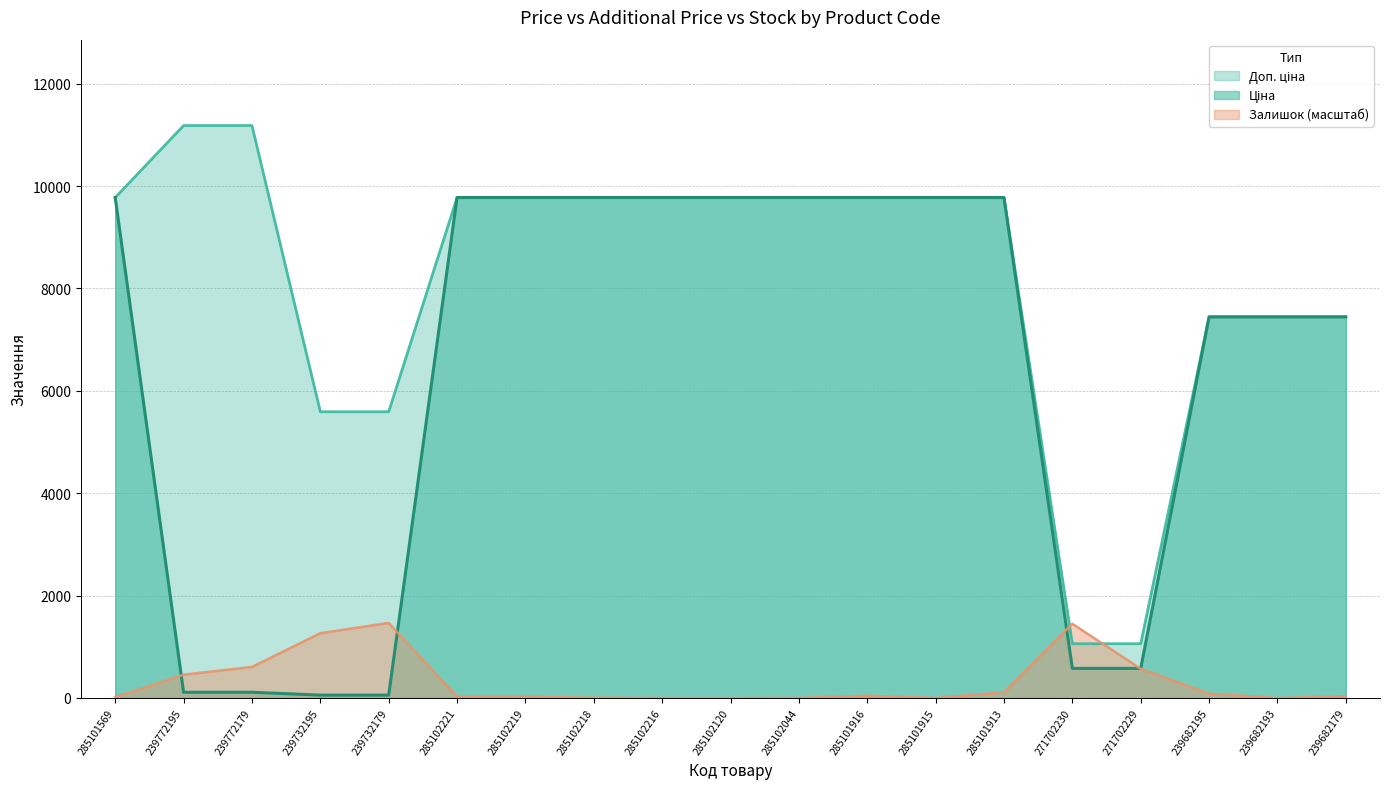

What is the highest value of the Залишок series?

1466.3